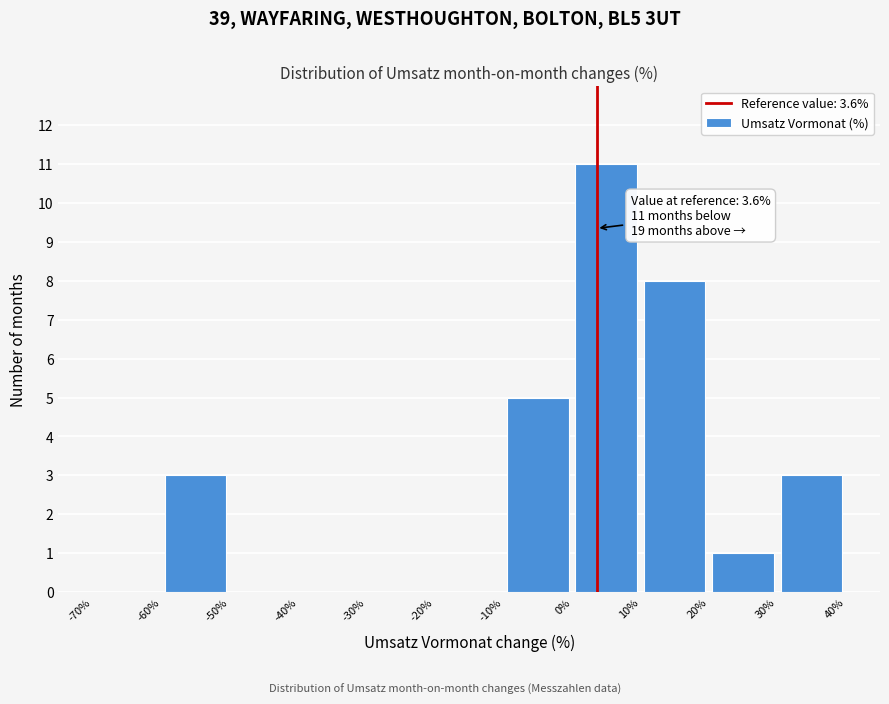

Which range on the x-axis has the tallest bar?

0% to 10%